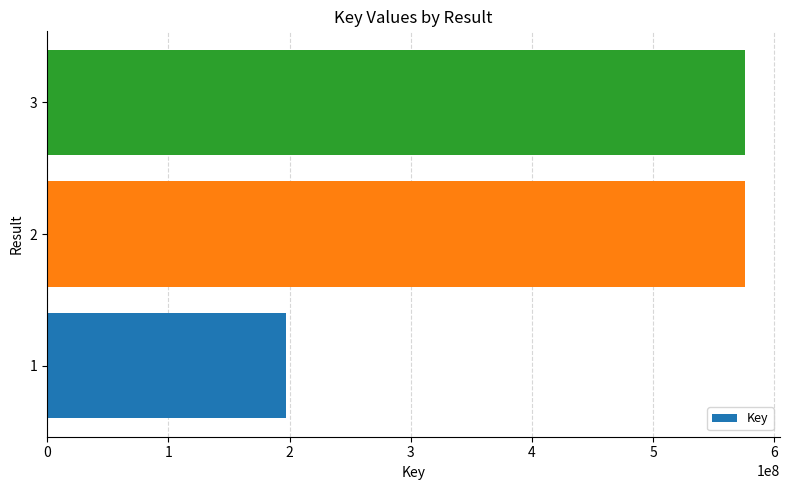

How many distinct data groups are displayed?

1